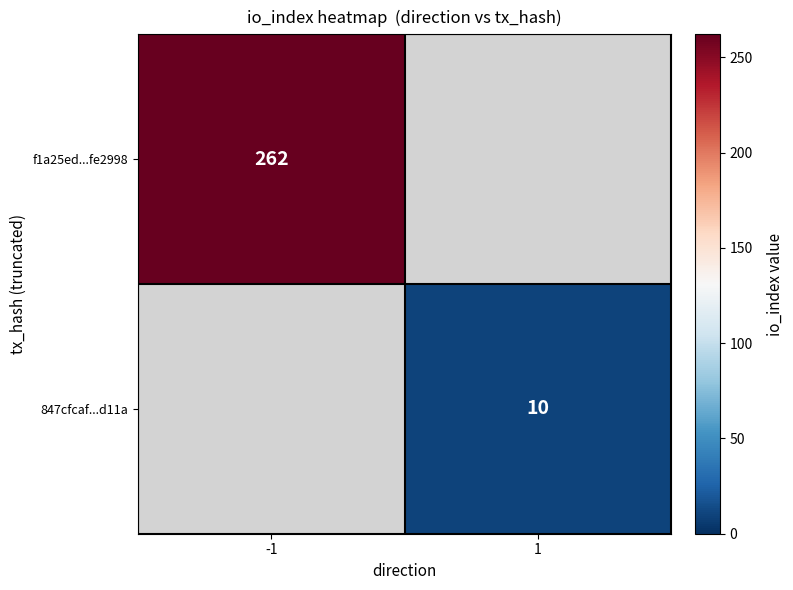

Count the number of data series in this chart.

2